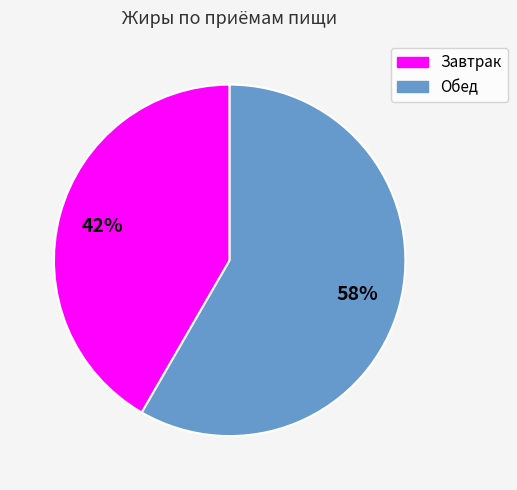

Do Завтрак and Обед together represent more than half of the pie?

Yes